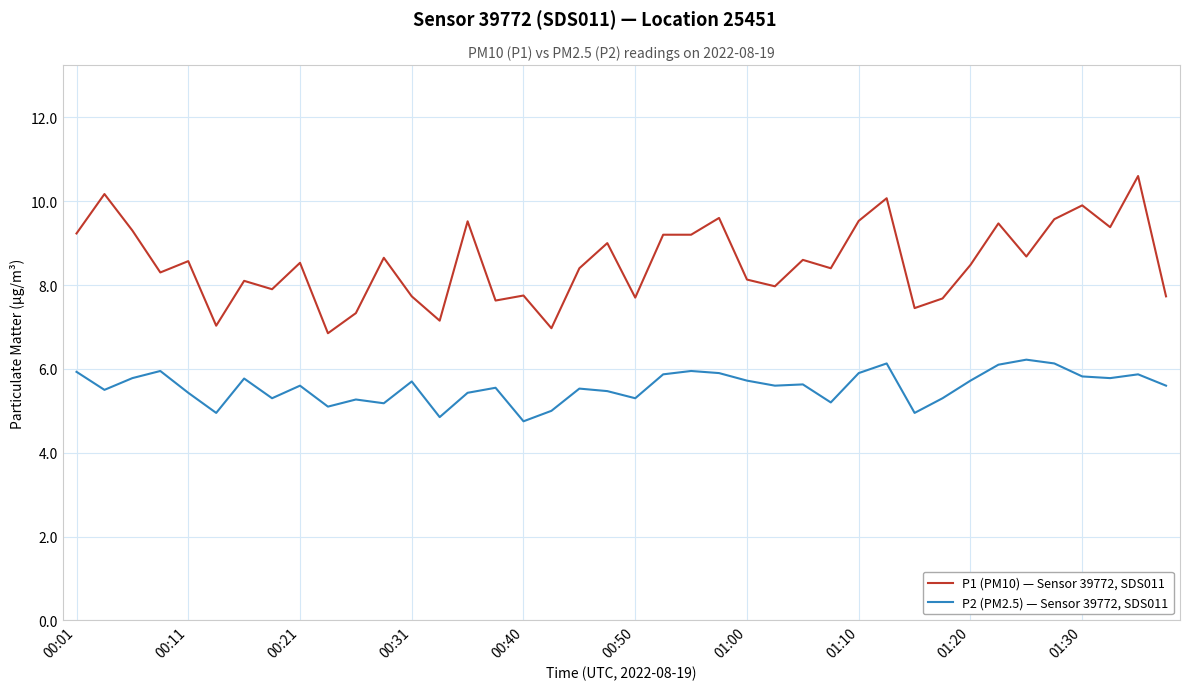

Rank the series by their maximum value, from highest to lowest.

P1 (PM10) — Sensor 39772, SDS011, P2 (PM2.5) — Sensor 39772, SDS011